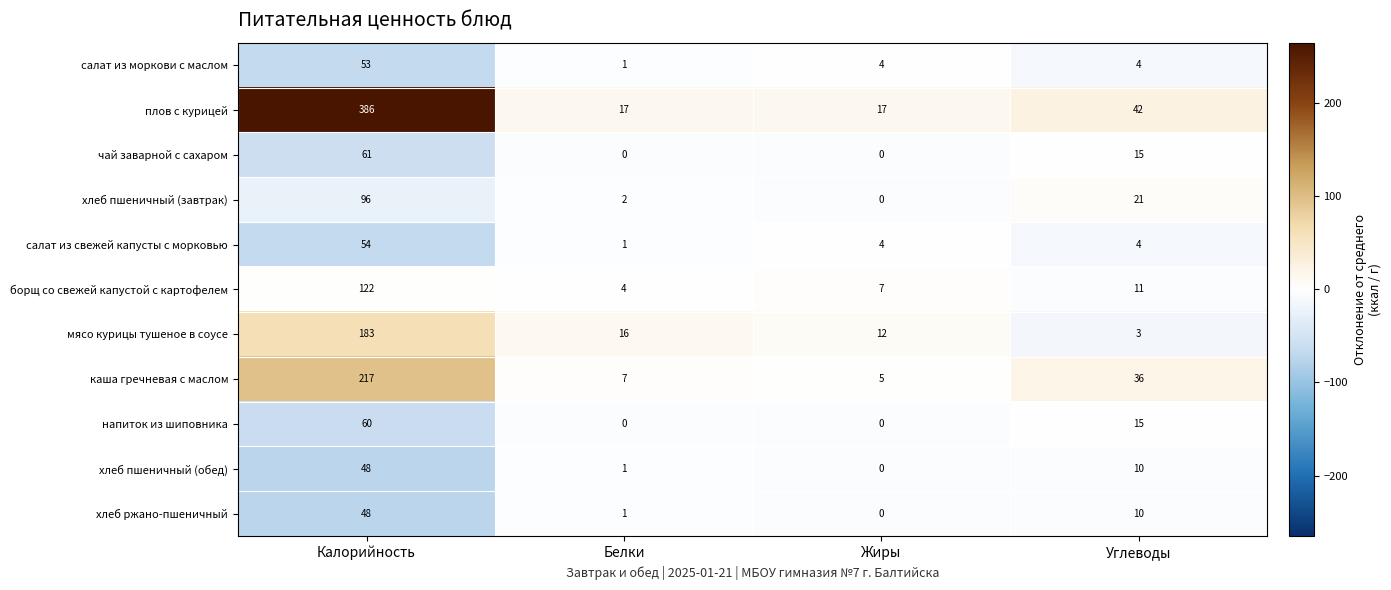

Which series has the largest total across all categories?

плов с курицей